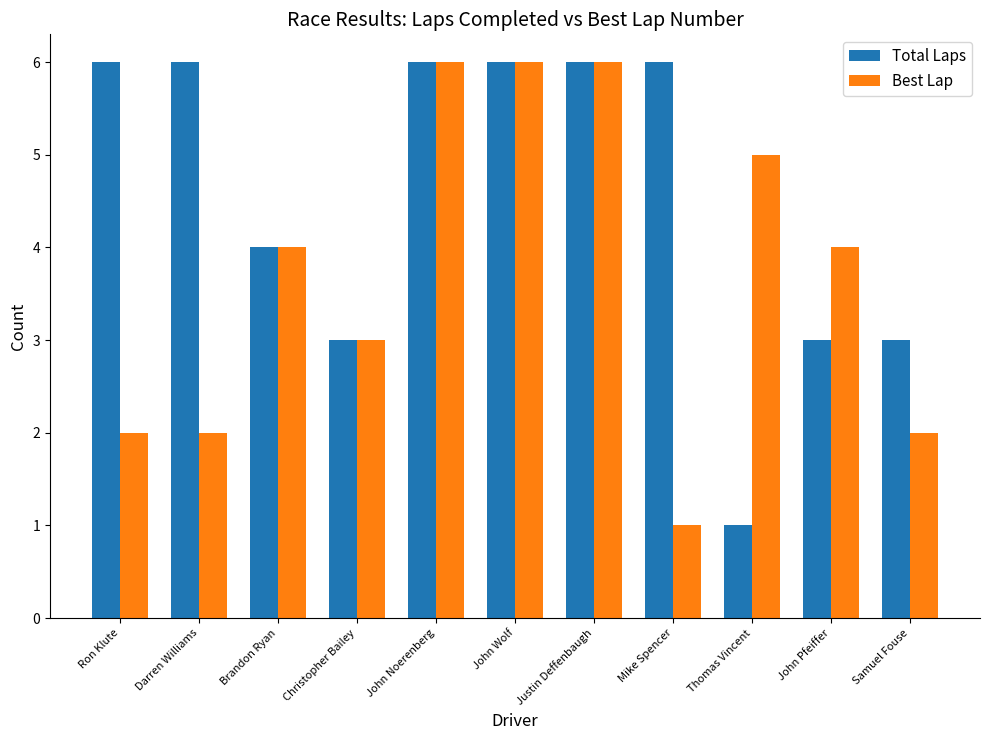

How many bars are there in total?

22